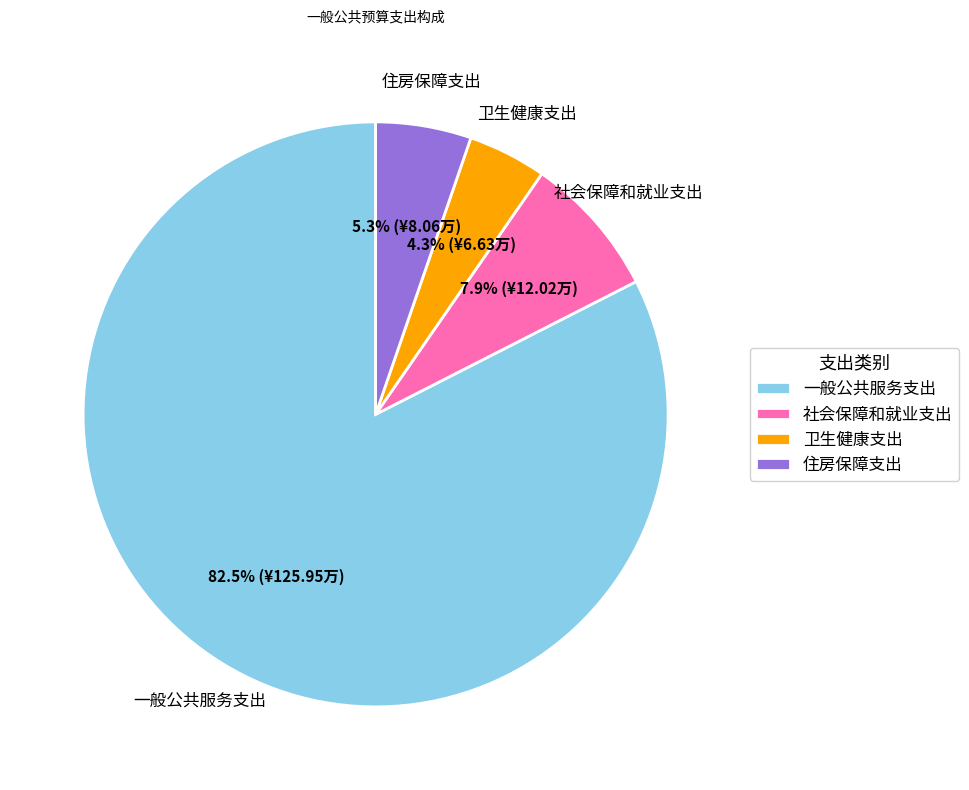

True or false: 住房保障支出 accounts for 5% of the total.

True